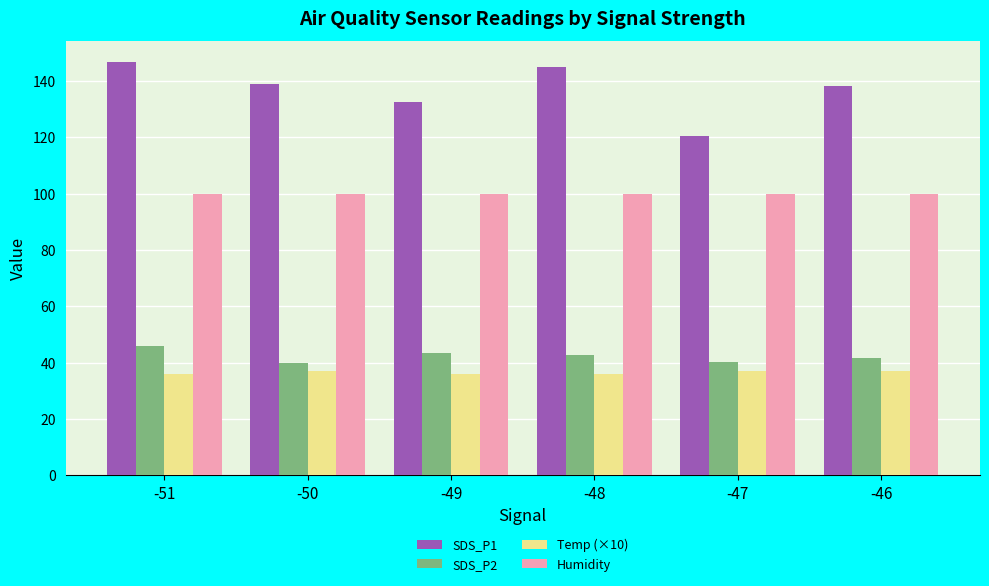

Are the bars horizontal?

No